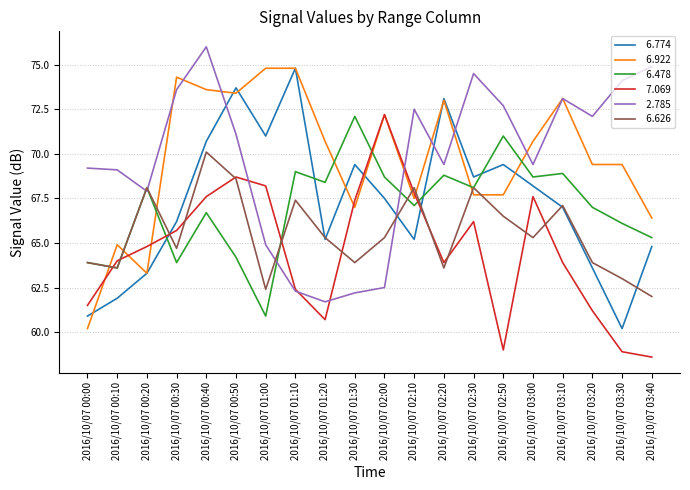

Count the number of categories in the chart.

20